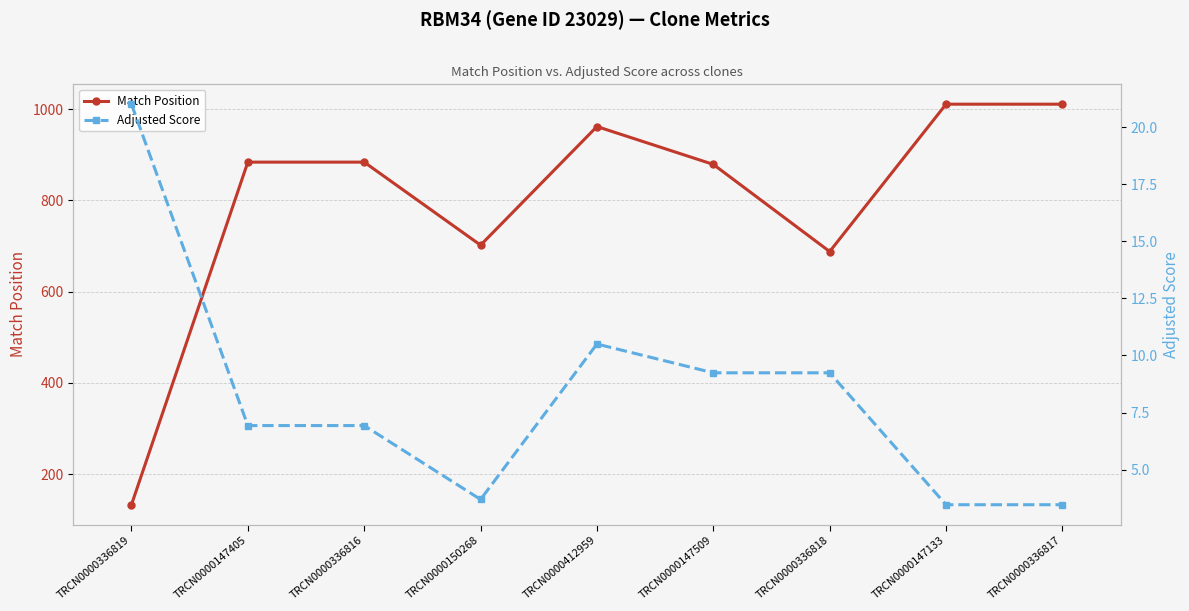

What is the sum of all Adjusted Score values?

74.5